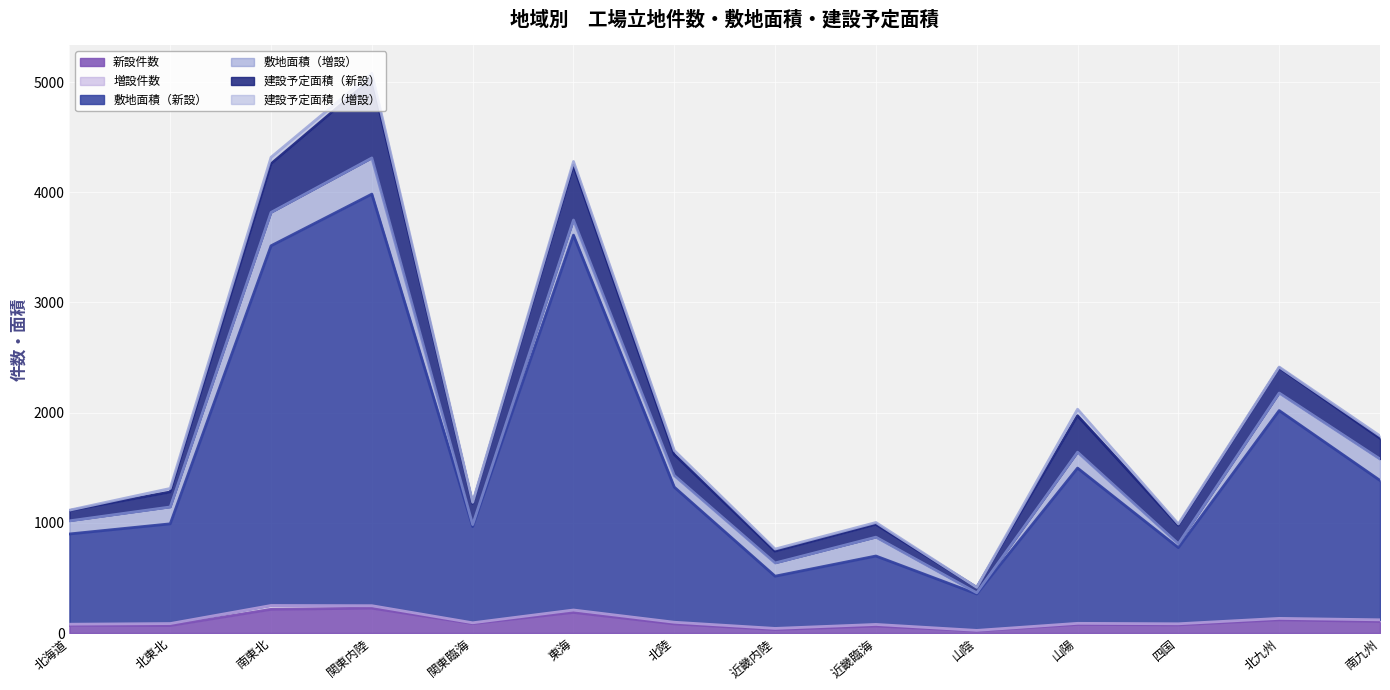

Which has a higher value, 四国 or 北九州?

北九州